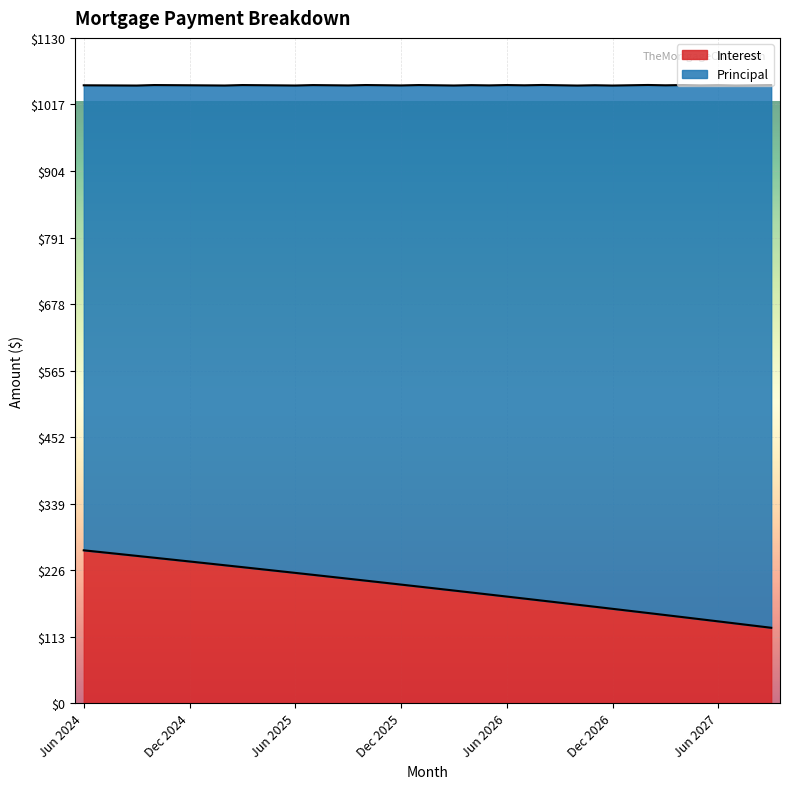

Reading left to right, extract all data points from this chart.

Jun 2024=259.9	Jul 2024=256.8	Aug 2024=253.7	Sep 2024=250.5	Oct 2024=247.4	Nov 2024=244.2	Dec 2024=241.0	Jan 2025=237.8	Feb 2025=234.6	Mar 2025=231.4	Apr 2025=228.1	May 2025=224.9	Jun 2025=221.6	Jul 2025=218.3	Aug 2025=215.0	Sep 2025=211.7	Oct 2025=208.4	Nov 2025=205.1	Dec 2025=201.7	Jan 2026=198.4	Feb 2026=195.0	Mar 2026=191.6	Apr 2026=188.2	May 2026=184.8	Jun 2026=181.4	Jul 2026=177.9	Aug 2026=174.5	Sep 2026=171.0	Oct 2026=167.5	Nov 2026=164.1	Dec 2026=160.5	Jan 2027=157.0	Feb 2027=153.5	Mar 2027=149.9	Apr 2027=146.4	May 2027=142.8	Jun 2027=139.2	Jul 2027=135.6	Aug 2027=132.0	Sep 2027=128.3